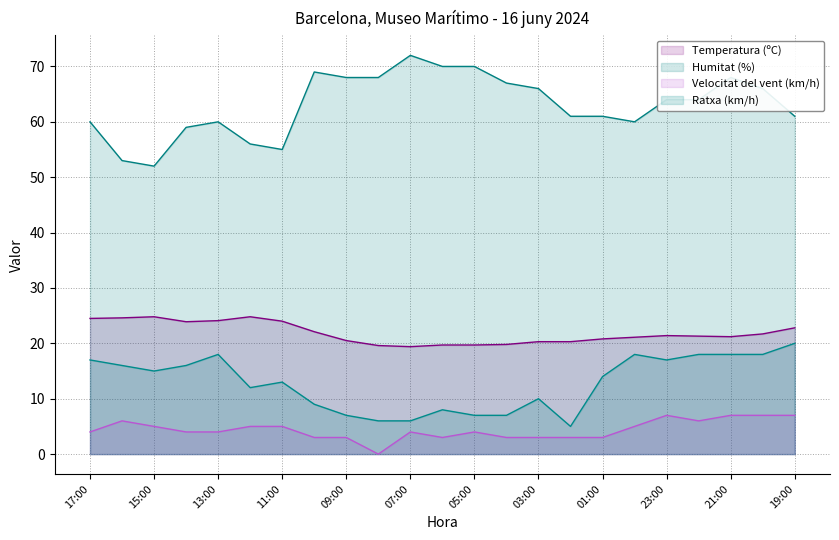

Where is Temperatura (ºC) nearest to the value 22?

10:00